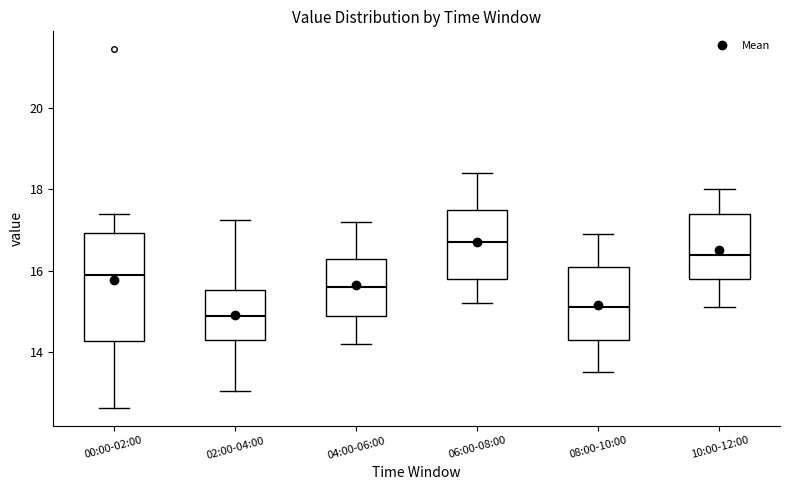

Reading left to right, transcribe this box plot: for each box, give where its median line is, the range the box spans, and where its two whiskers end, as read against the y-axis. The values are not printed on the chart, so give them approximately, as read against the axis.

00:00-02:00: median 16.0, box 14.2 to 17.0, whiskers 12.6 to 17.4
02:00-04:00: median 15.0, box 14.4 to 15.6, whiskers 13.0 to 17.2
04:00-06:00: median 15.6, box 15.0 to 16.4, whiskers 14.2 to 17.2
06:00-08:00: median 16.8, box 15.8 to 17.6, whiskers 15.2 to 18.4
08:00-10:00: median 15.2, box 14.4 to 16.2, whiskers 13.6 to 17.0
10:00-12:00: median 16.4, box 15.8 to 17.4, whiskers 15.2 to 18.0